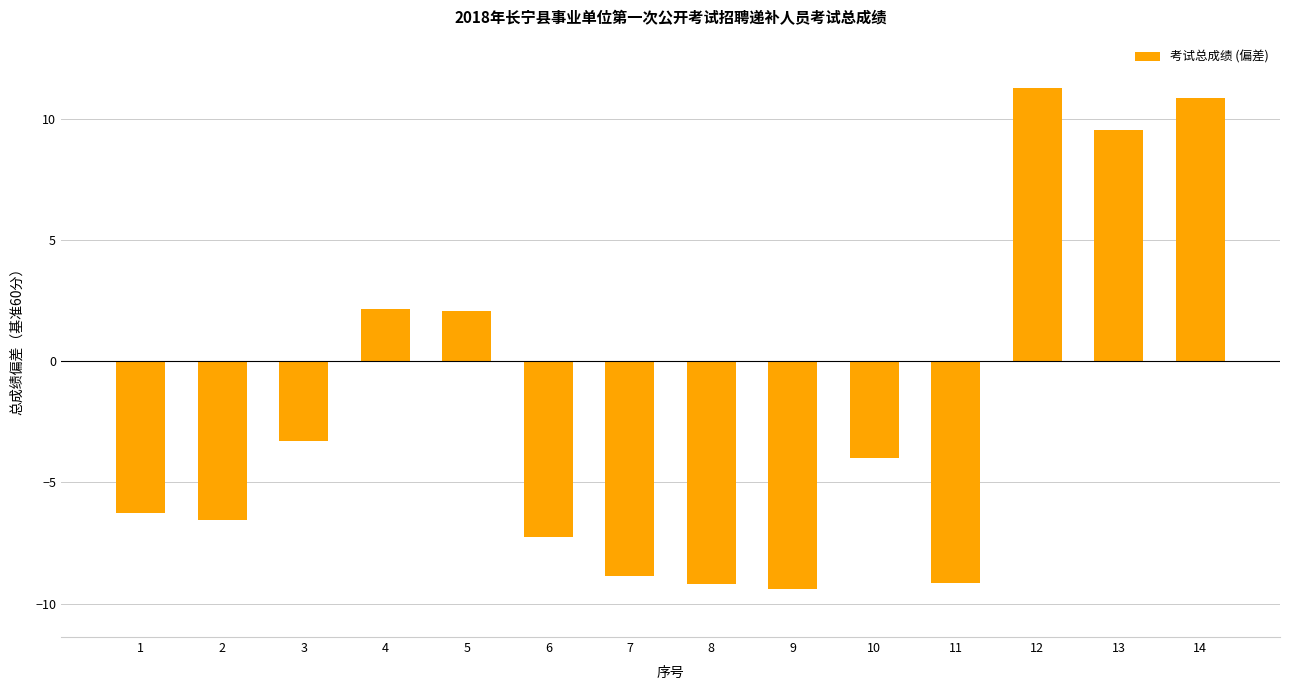

How many negative values are there?

9